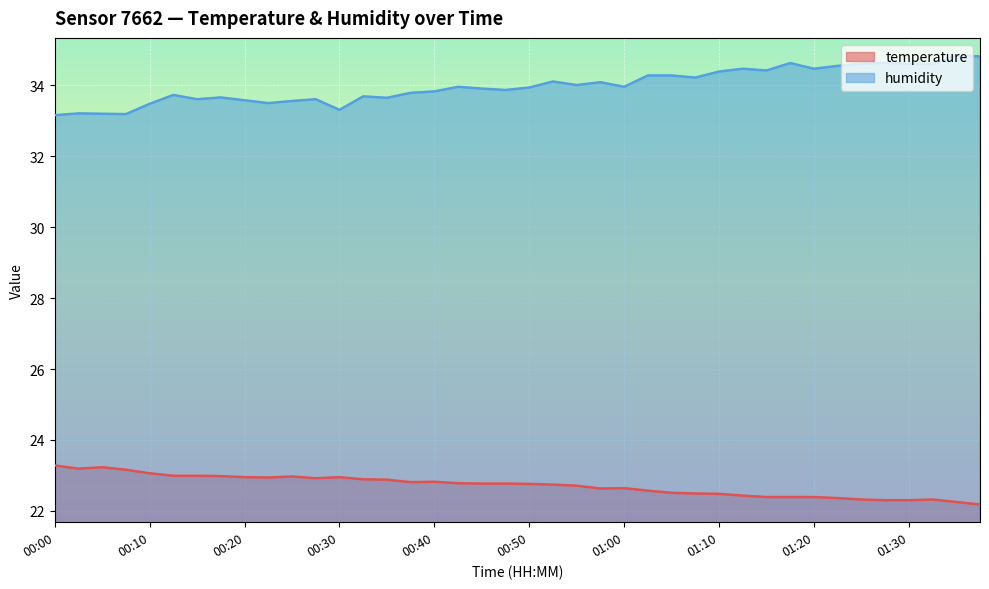

Between 00:03 and 00:40, which series saw the biggest shift?

humidity